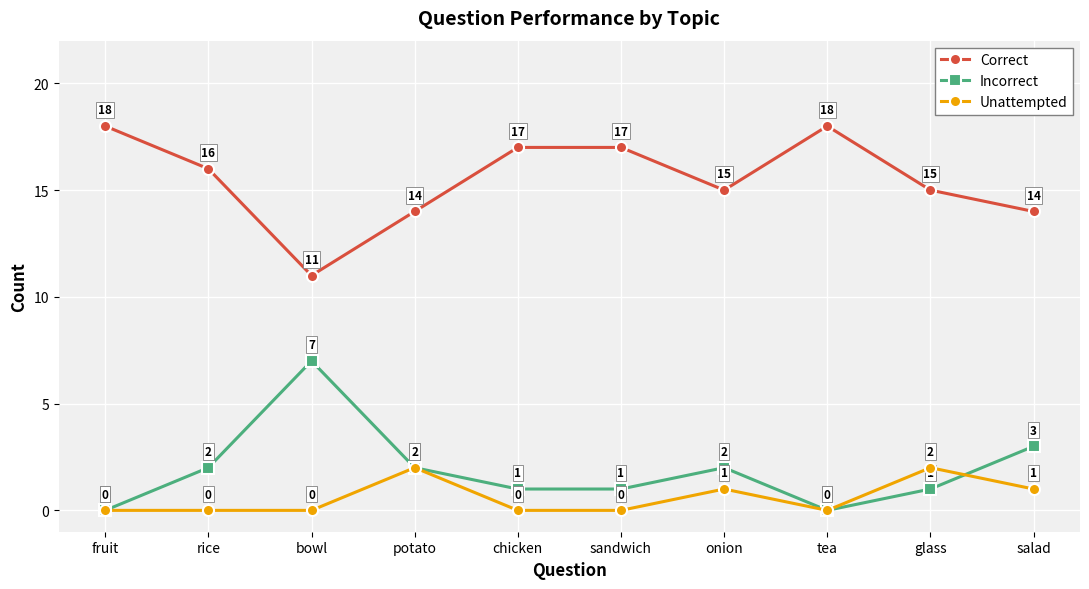

What is the value of the Correct point at the 7th from the left?

15